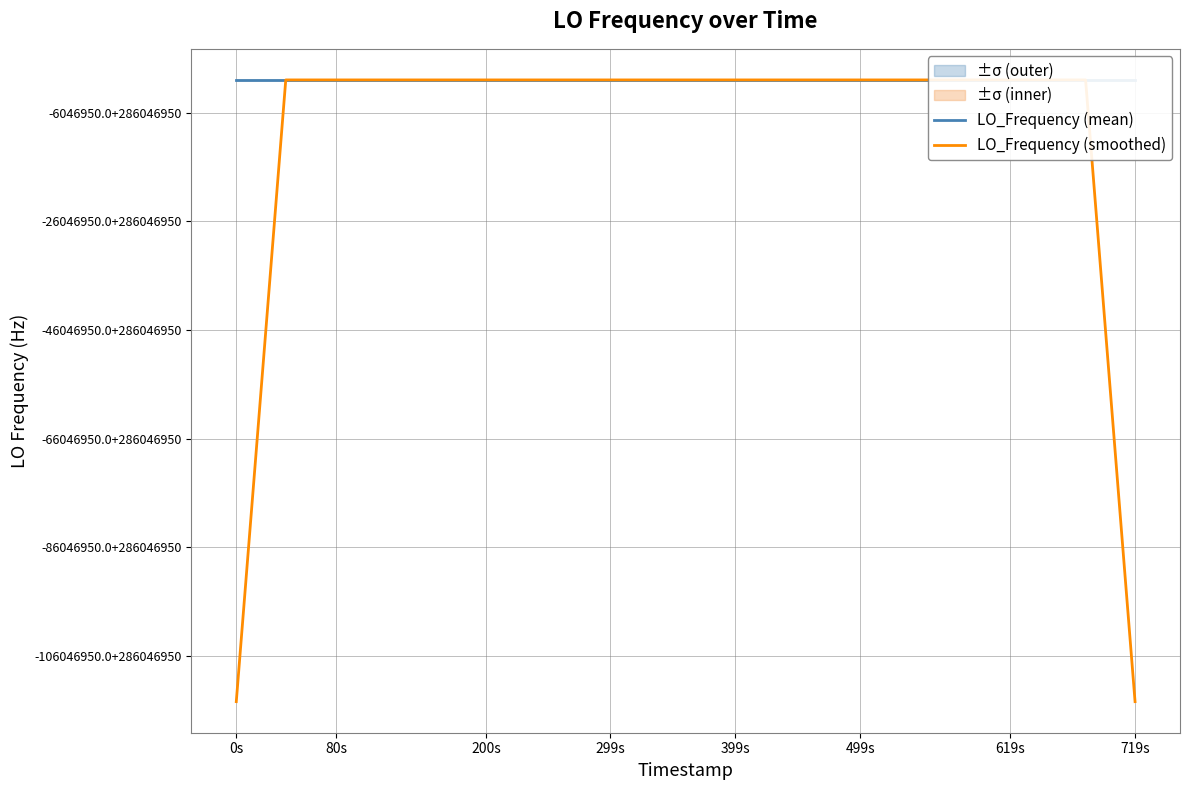

Reading left to right, extract all data points from this chart.

LO_Frequency (mean): 286046954.8	286046953.4	286046955.7	286046955.5	286046954.4	286046954.4	286046957.1	286046957.8	286046956.2	286046957.5	286046955.7	286046954.2	286046954.0	286046953.6	286046954.2	286046954.1	286046955.1	286046955.1	286046956.2	286046956.3	286046957.6	286046955.7	286046957.9	286046955.9	286046956.3	286046956.1	286046954.5	286046954.6	286046953.5	286046955.1	286046953.6	286046957.7	286046955.7	286046957.5	286046957.5	286046959.2	286046959.1	286046957.4	286046957.7	286046955.2
LO_Frequency (smoothed): 171628172.8	228837563.9	286046954.8	286046954.7	286046955.4	286046955.8	286046956.0	286046956.6	286046956.9	286046956.3	286046955.5	286046955.0	286046954.3	286046954.0	286046954.2	286046954.4	286046954.9	286046955.4	286046956.1	286046956.2	286046956.7	286046956.7	286046956.7	286046956.4	286046956.1	286046955.5	286046955.0	286046954.8	286046954.3	286046954.9	286046955.1	286046955.9	286046956.4	286046957.5	286046957.8	286046958.1	286046958.2	286046957.7	228837565.9	171628174.1